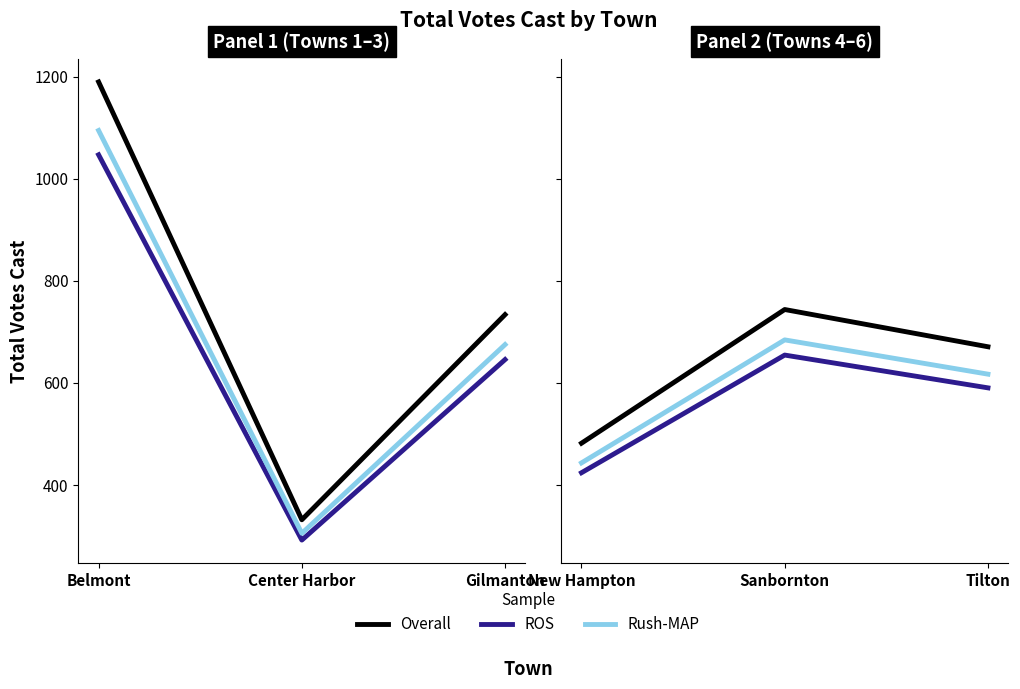

The value of Rush-MAP at New Hampton is 103.4. True or false?

False